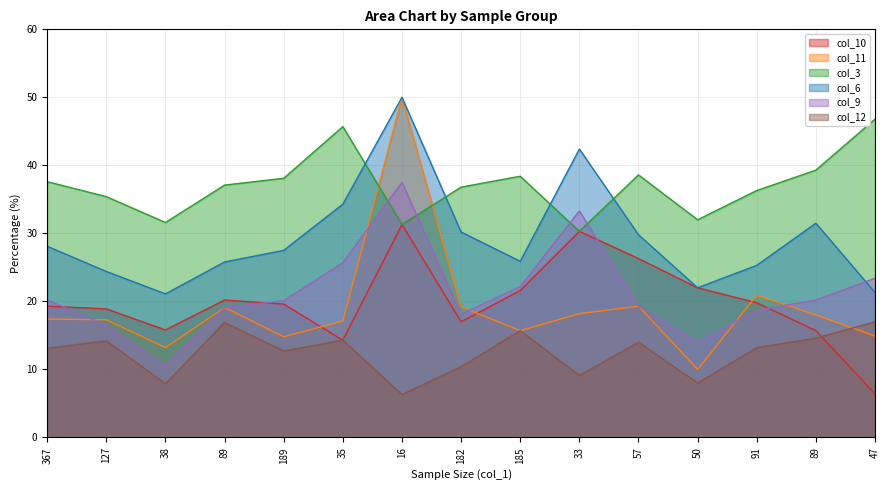

How many values in the col_12 series are below 13?

6